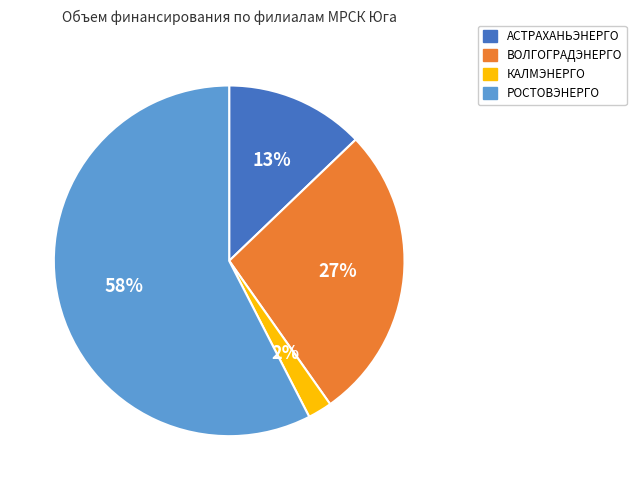

Does РОСТОВЭНЕРГО account for over 50% of the chart?

Yes